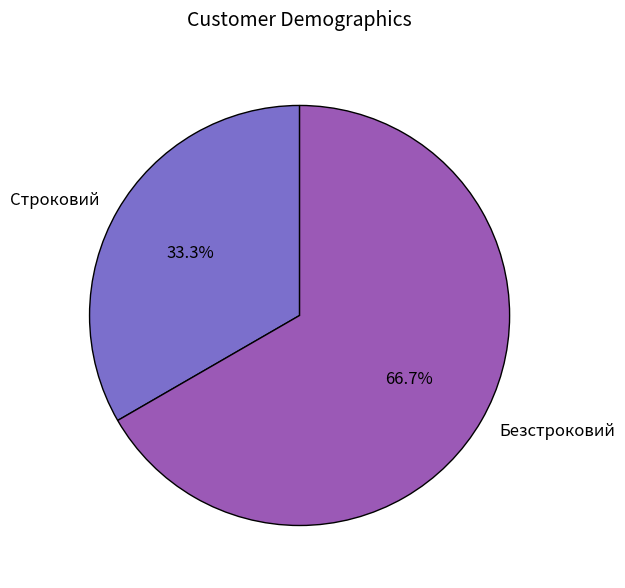

Is there a majority slice in this chart?

Yes